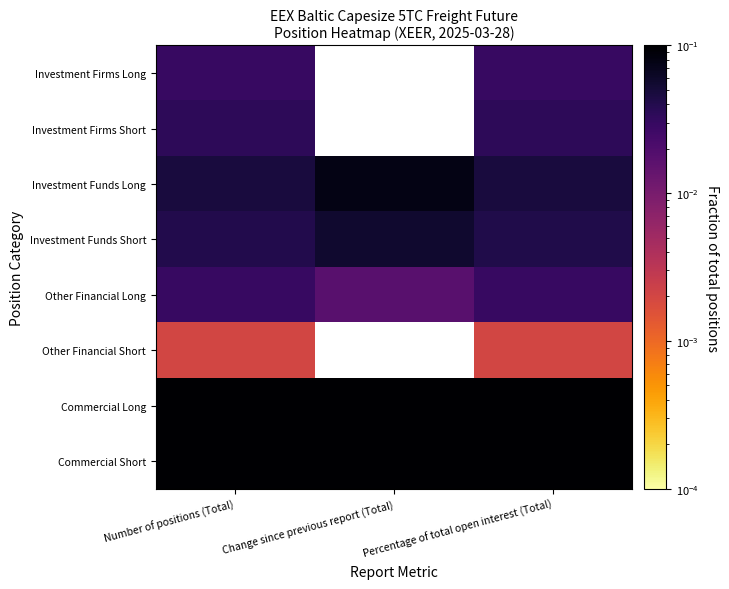

At which category is the sum across all series the highest?

Number of positions (Total)